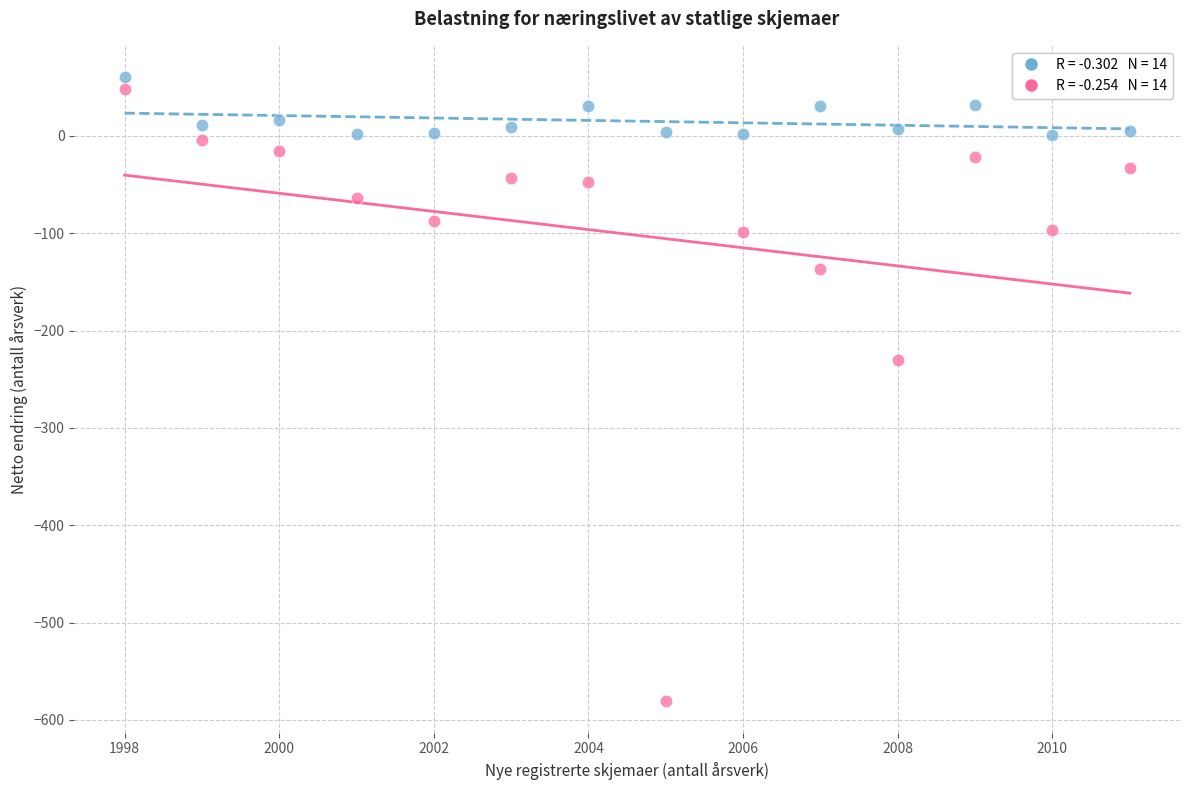

Across all series, what Y value is closest to -260?

-230.5